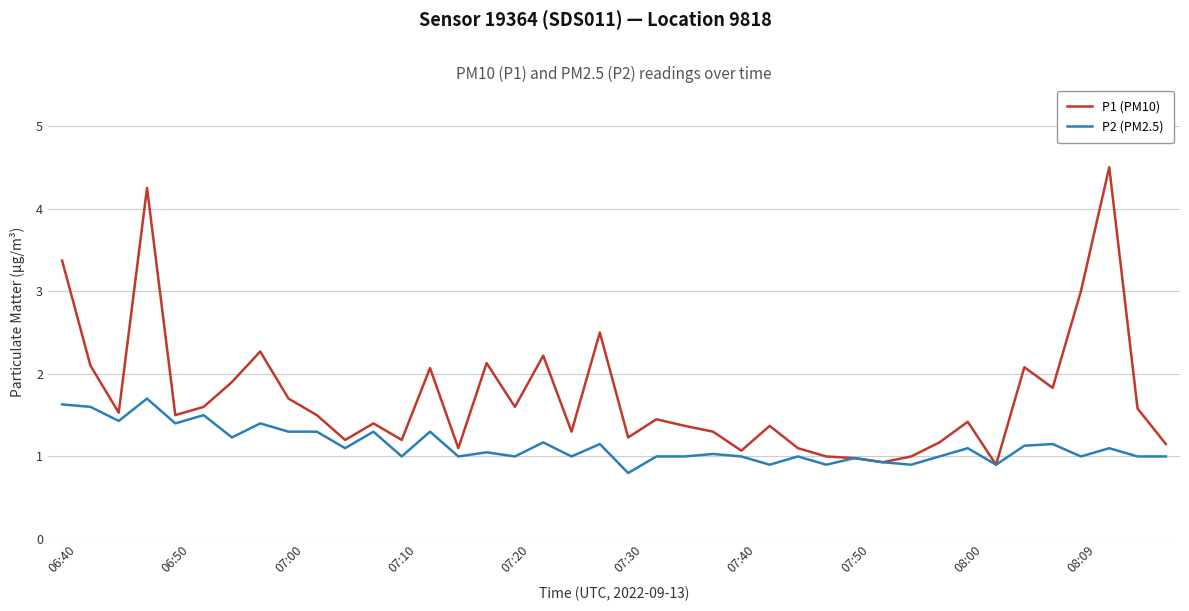

List the series in order of their overall mean, lowest first.

P2 (PM2.5), P1 (PM10)